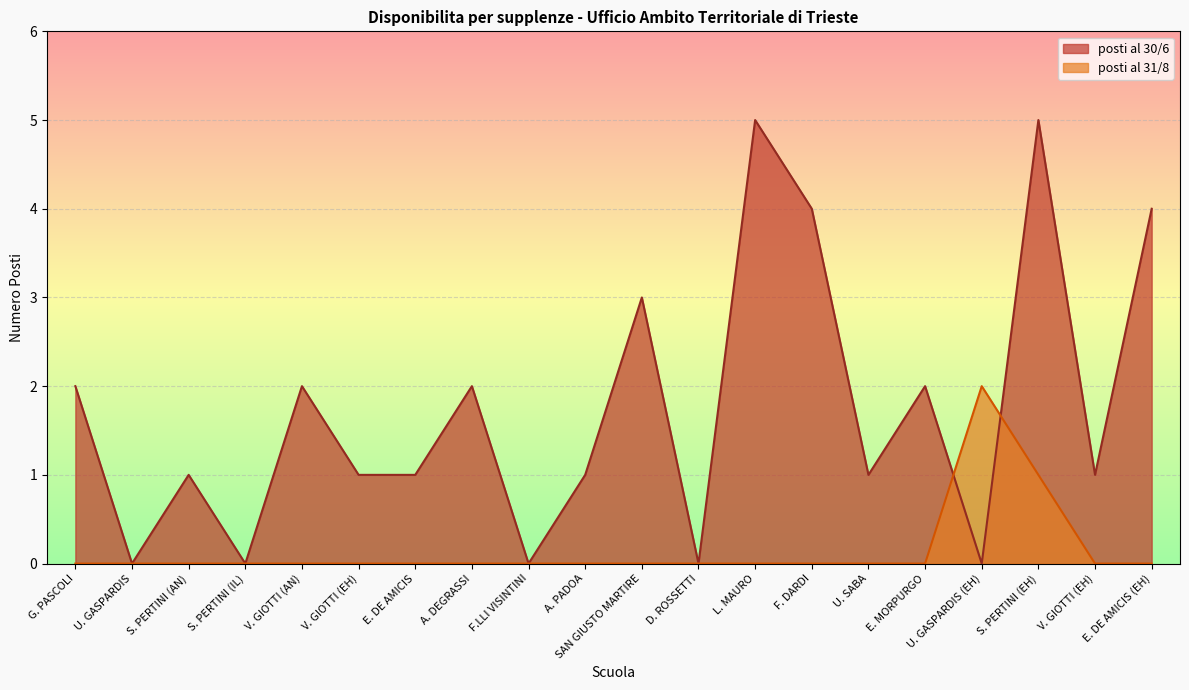

Rank the series at F.LLI VISINTINI from highest to lowest value.

posti al 30/6, posti al 31/8